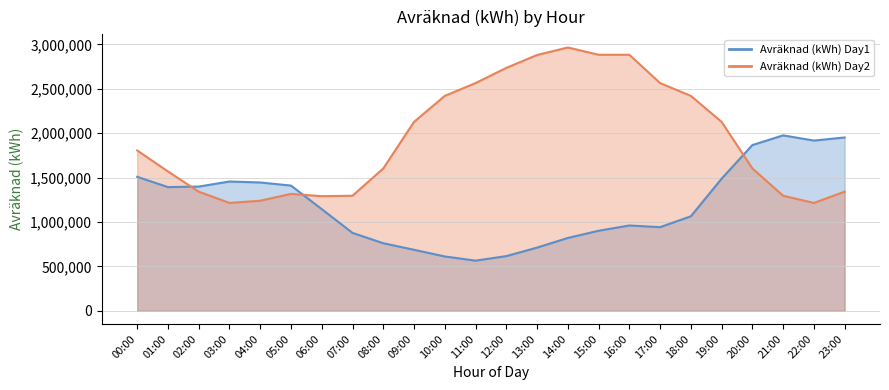

How many data points in Avräknad (kWh) Day1 are above 1144457?

12